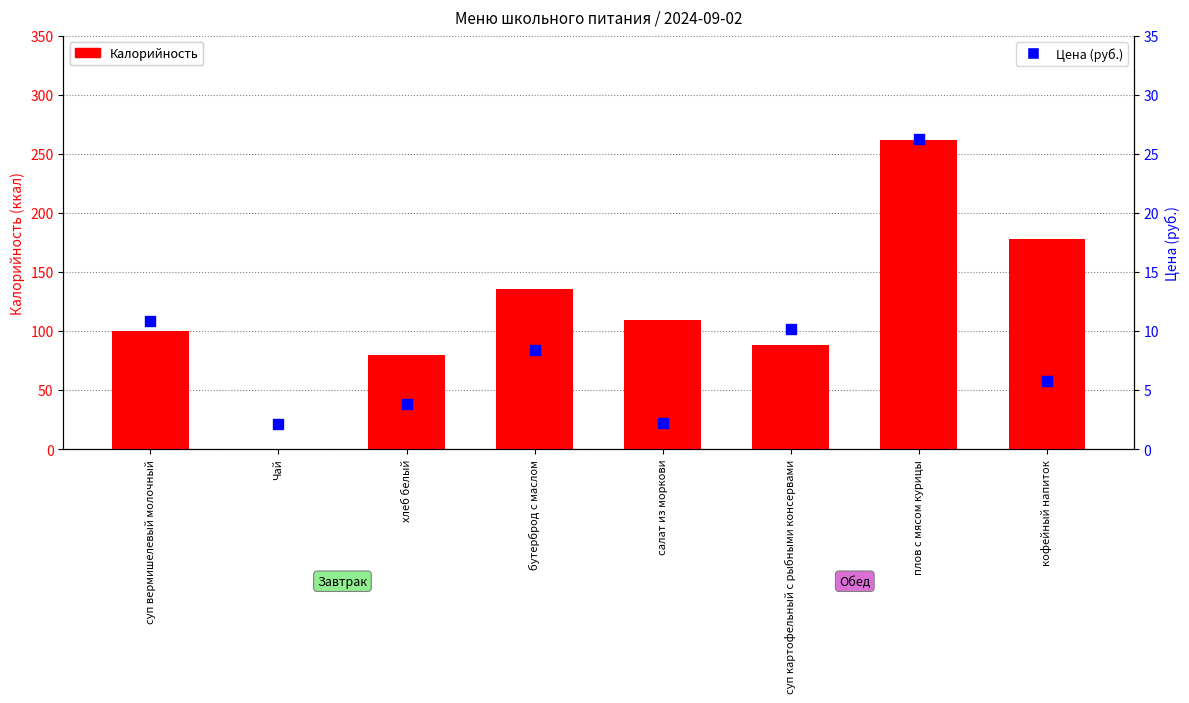

What are all the series names shown in the legend?

Калорийность, Цена (руб.)